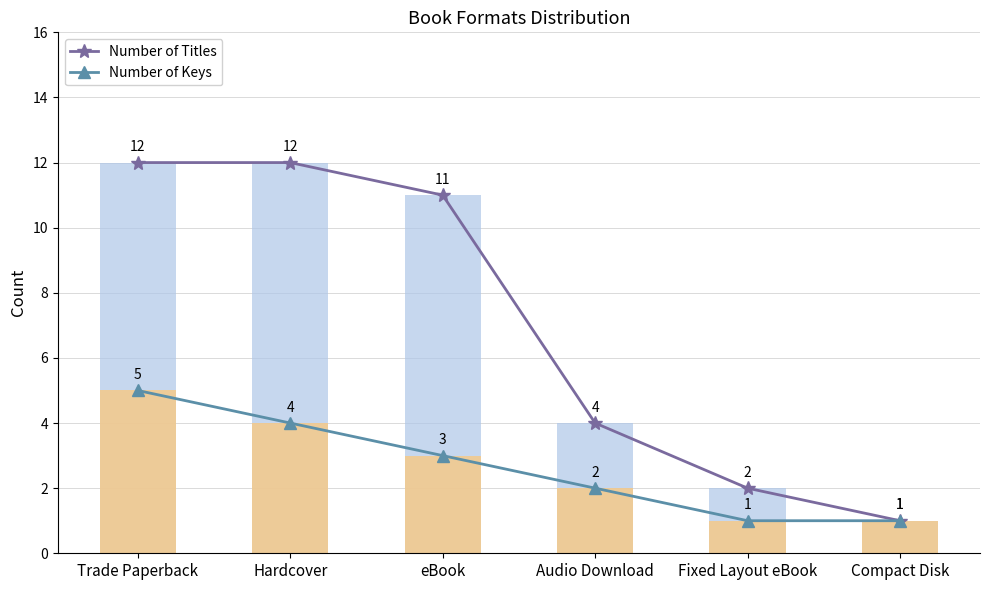

What position from the right is Compact Disk?

1